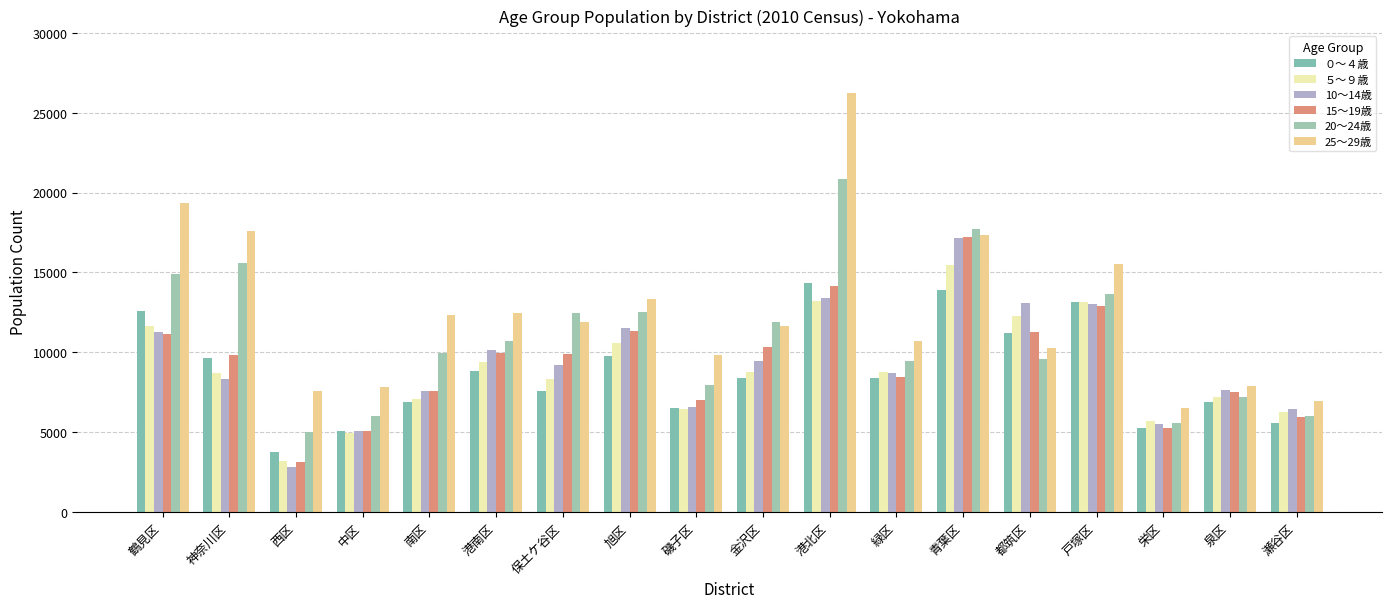

What position from the left is 都筑区?

14